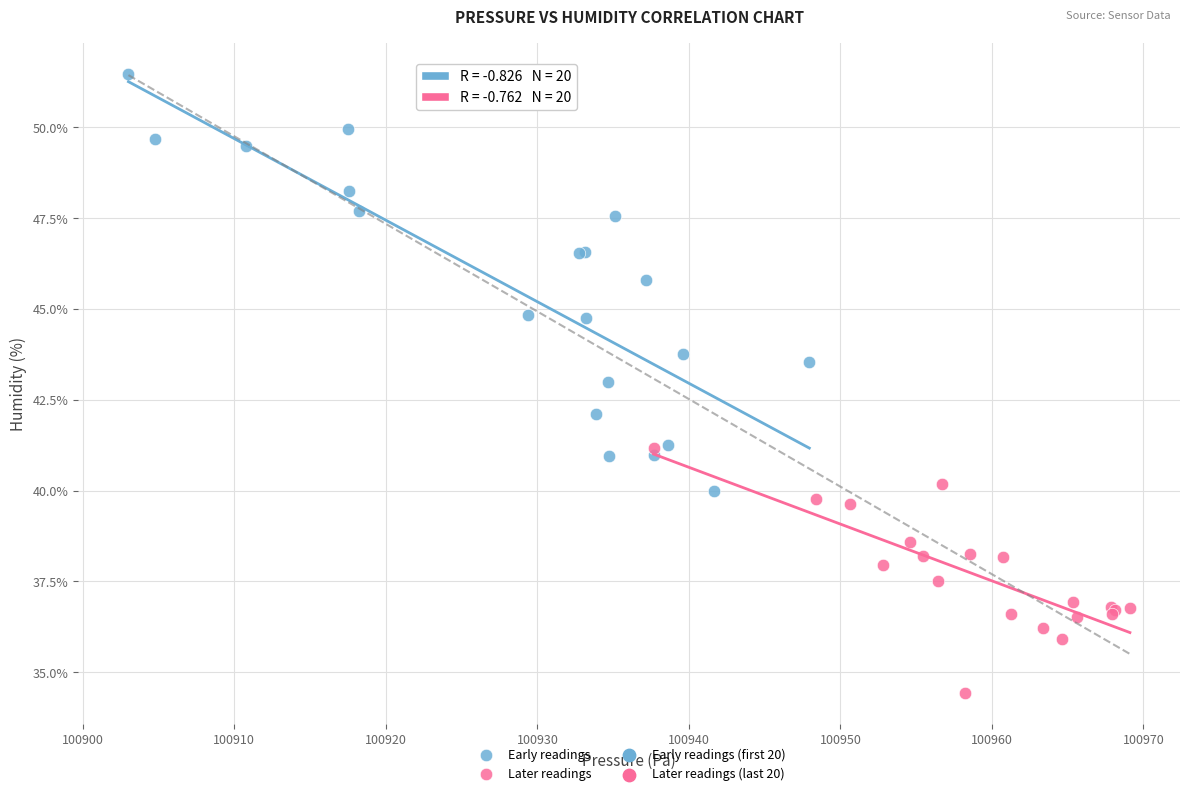

Which series has the widest spread of Y values?

Early readings